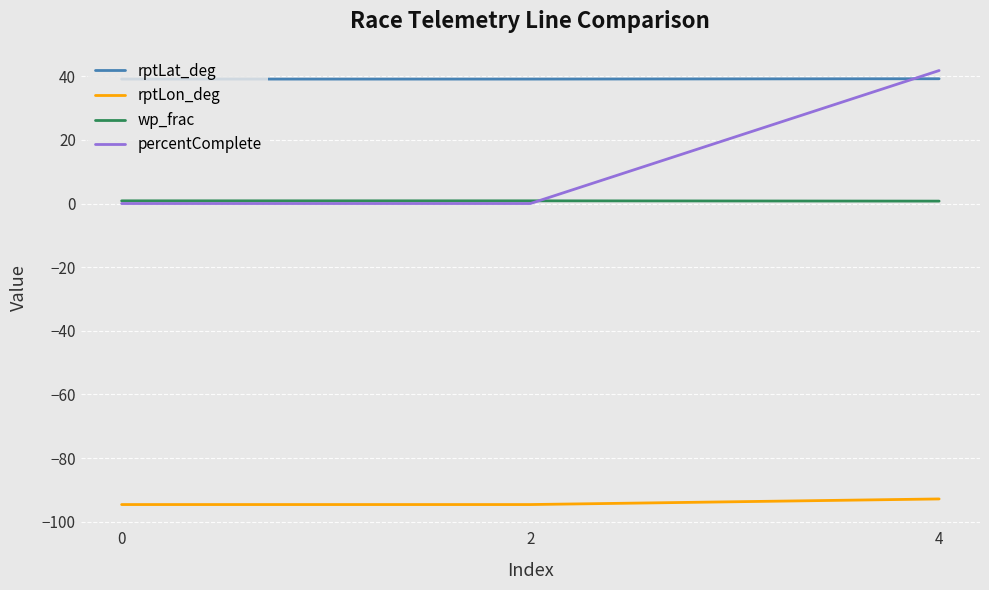

Is it true that rptLon_deg equals -94.6 at 0?

True